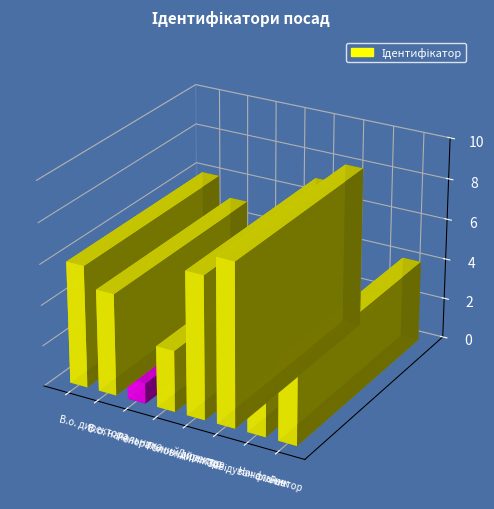

What is the greatest value displayed?

8